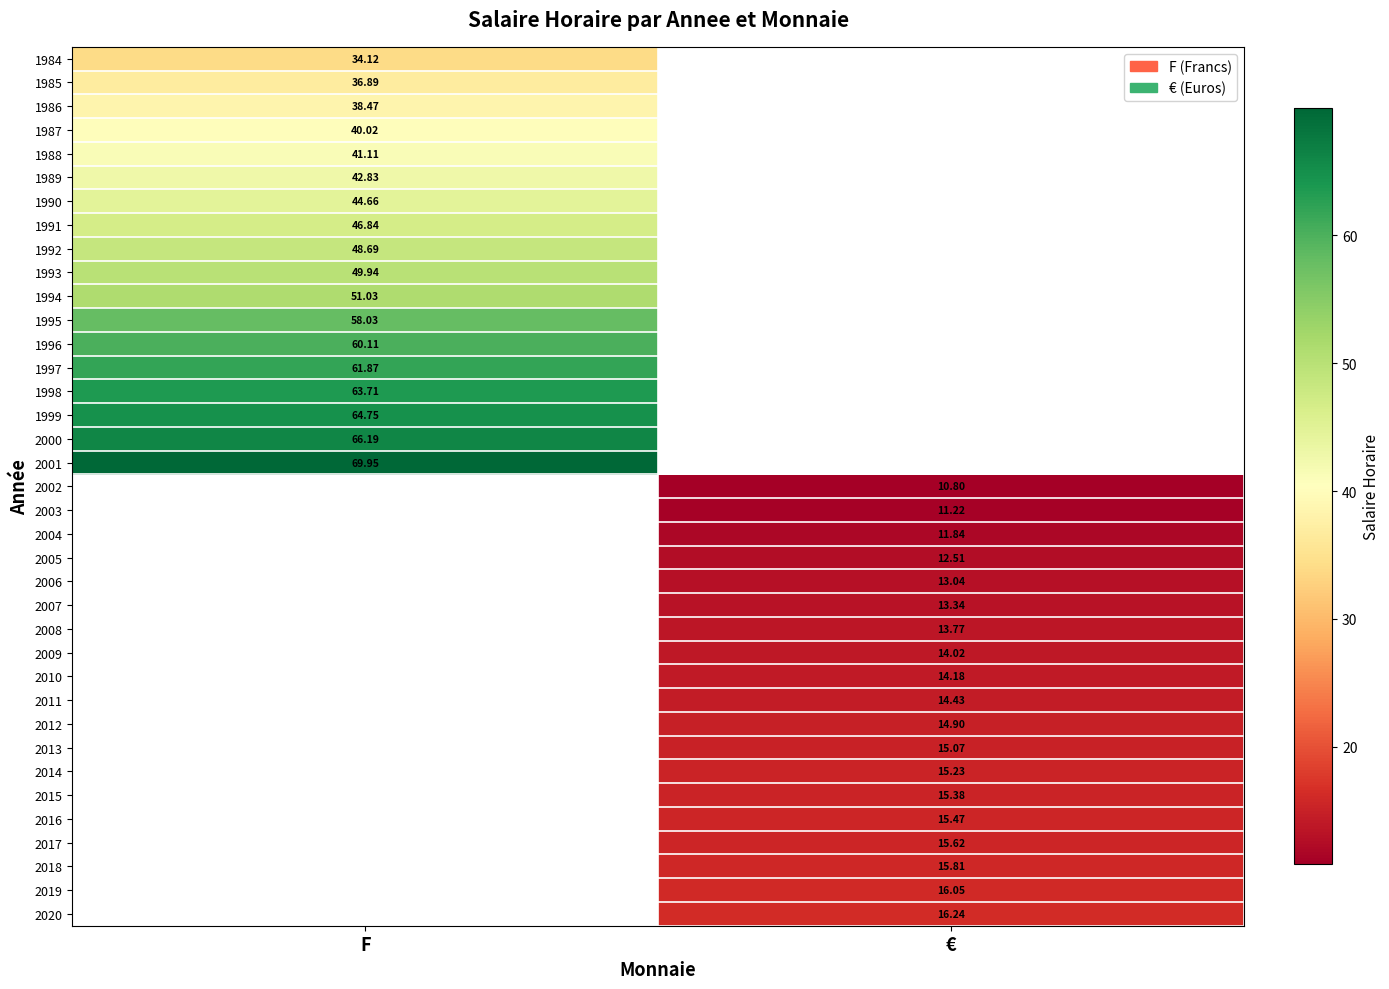

How many positive values does the 1985 series have?

1